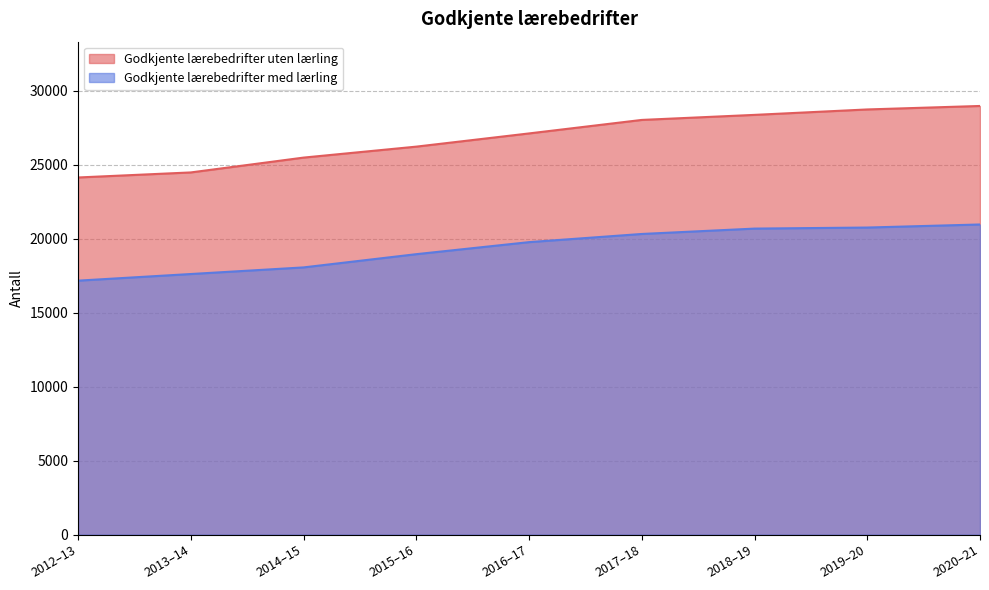

True or false: Godkjente lærebedrifter uten lærling and Godkjente lærebedrifter med lærling cross at least once.

False